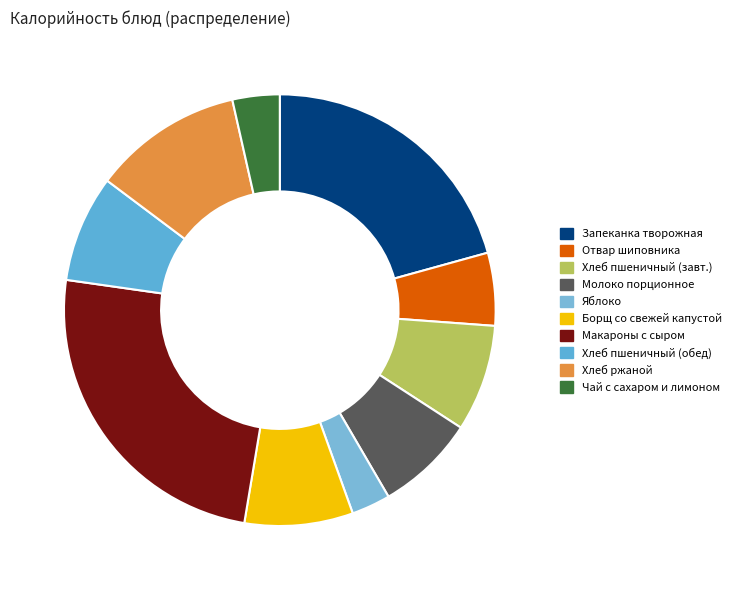

Count the number of slices in the pie.

10